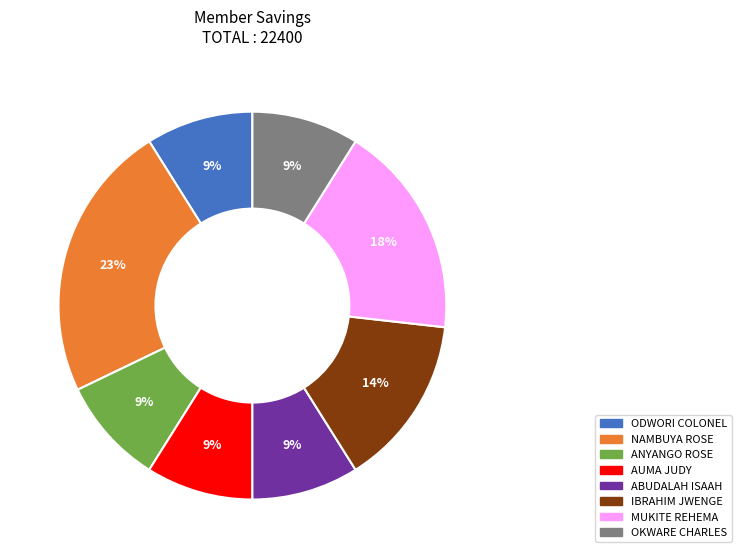

Is there a majority slice in this chart?

No